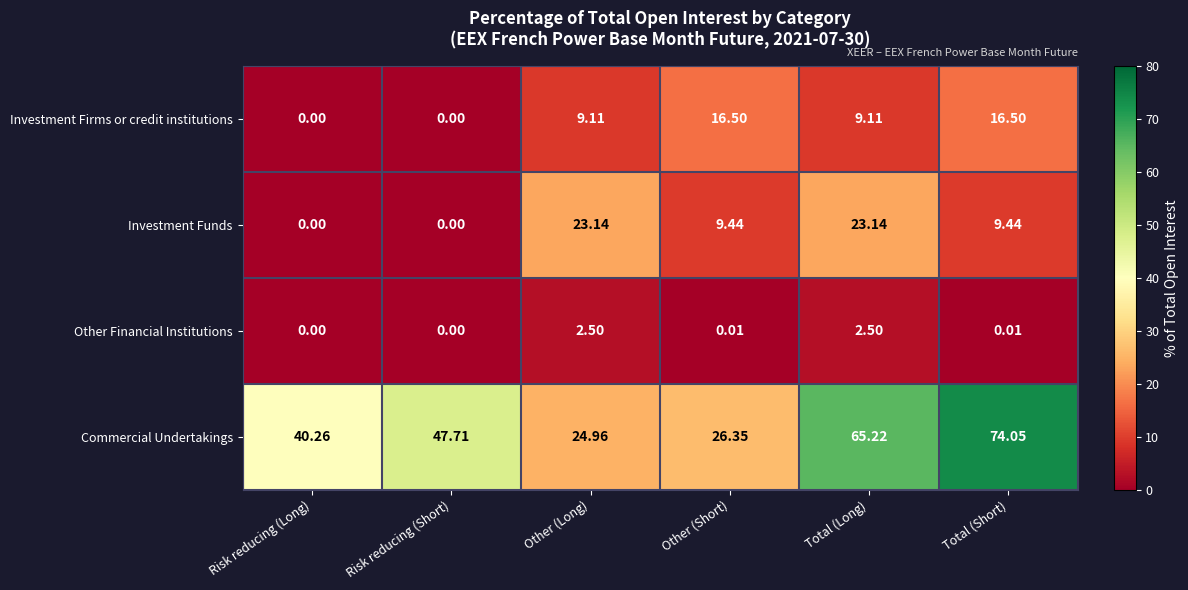

At which label is Commercial Undertakings closest to 49?

Risk reducing (Short)